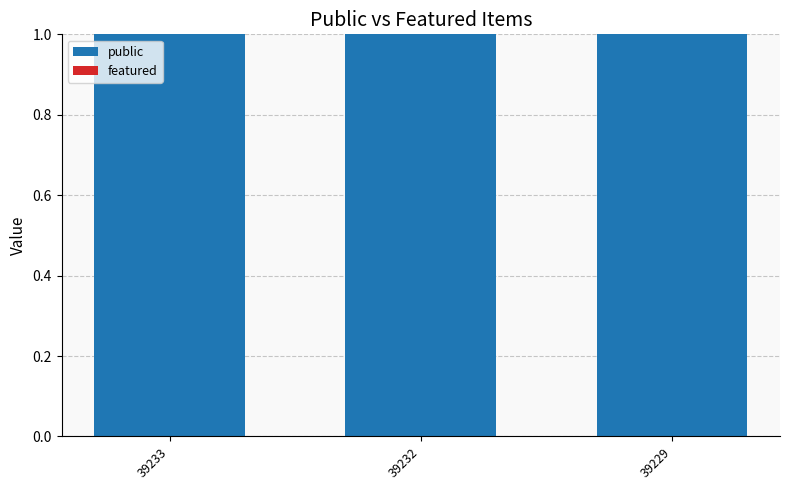

Reading left to right, transcribe all the data shown in this chart.

public: 1	1	1
featured: 0	0	0